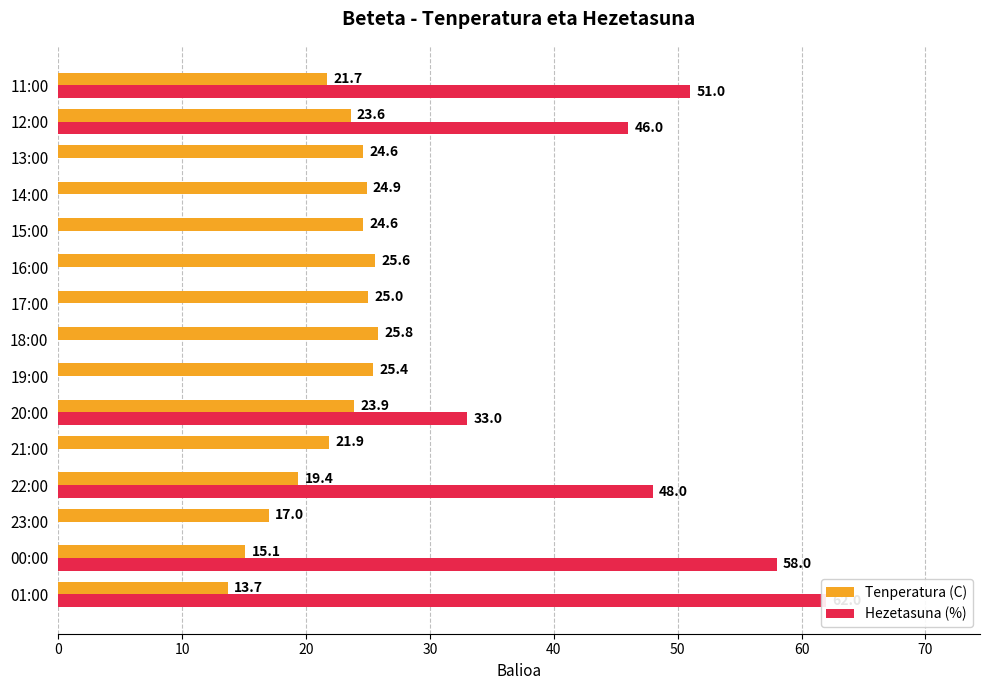

How many bars are there in total?

30